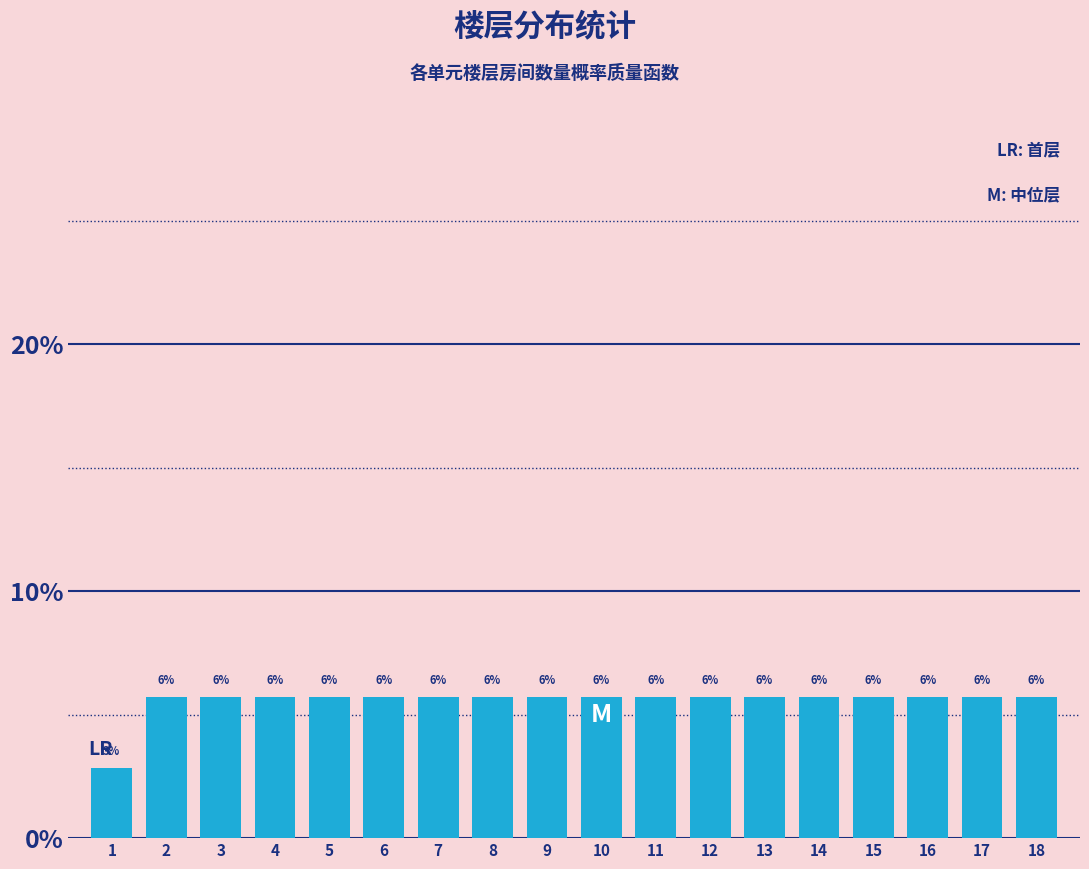

How many bars are there in total?

18